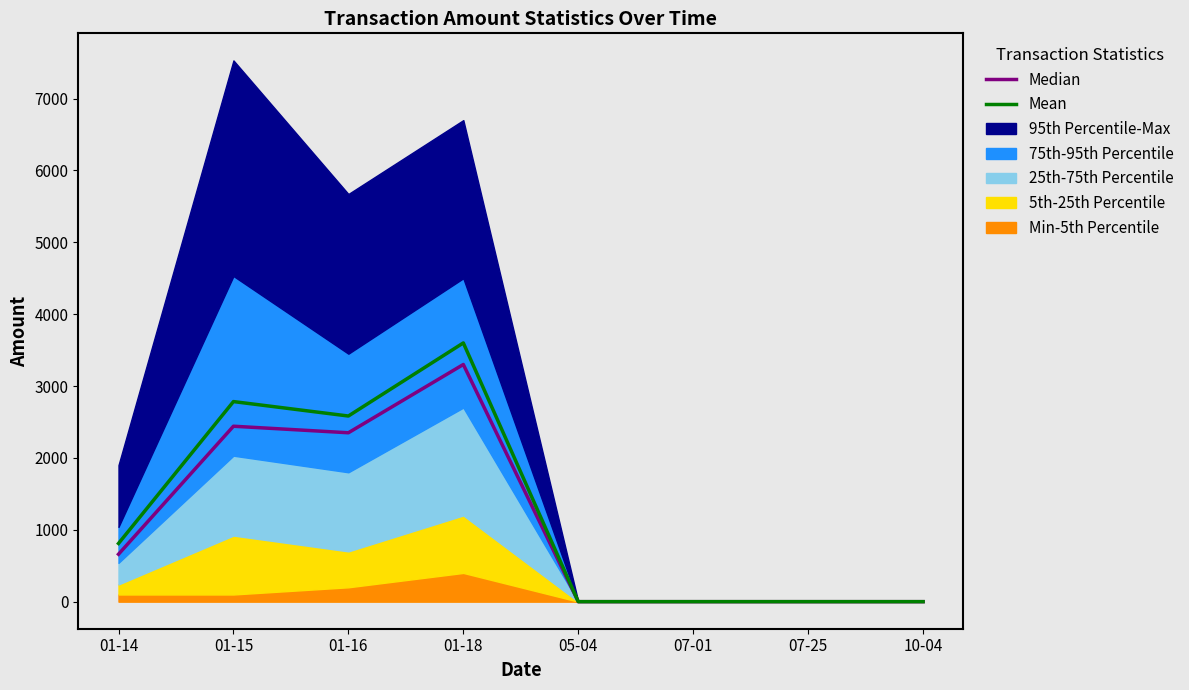

Is the value of Median at 10-04 greater than the value of Mean at 01-18?

No